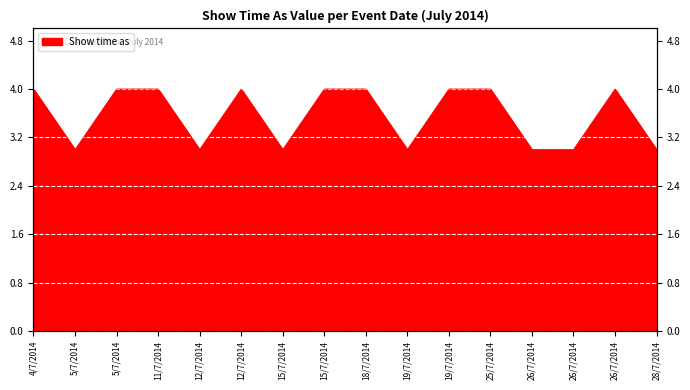

True or false: there are more than 1 points higher than both neighbors.

True